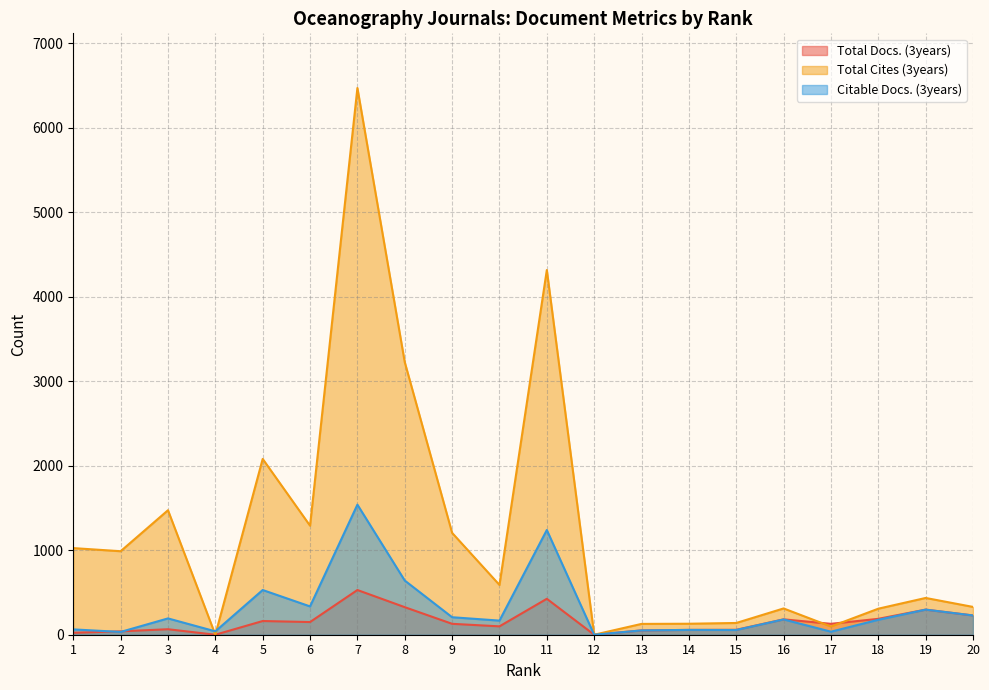

True or false: Total Cites (3years) and Citable Docs. (3years) intersect in this chart.

True